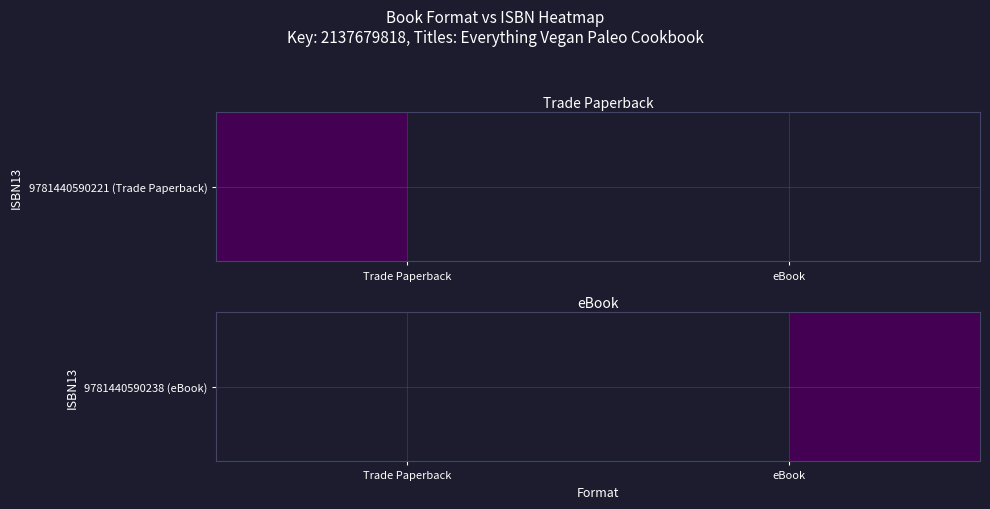

What is the average value?

1068839909